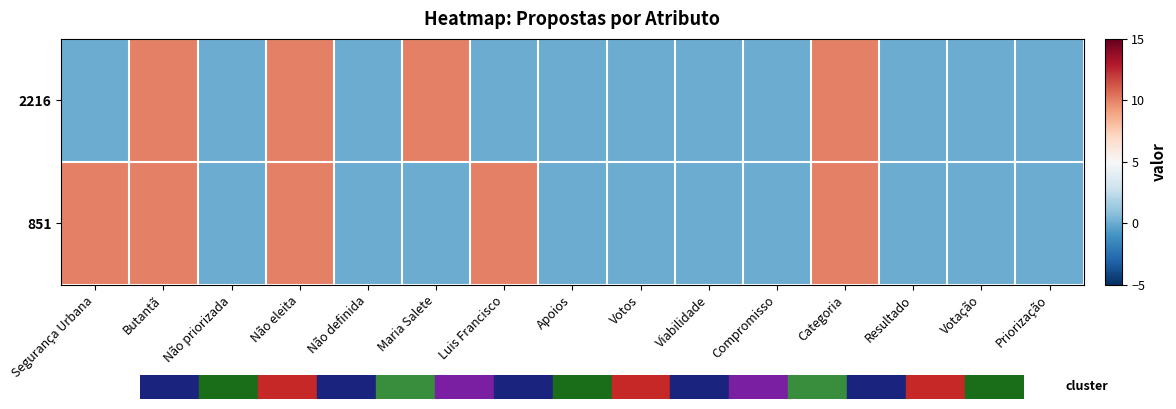

Reading left to right, transcribe all the data shown in this chart.

2216: Segurança Urbana=0	Butantã=10	Não priorizada=0	Não eleita=10	Não definida=0	Maria Salete=10	Luis Francisco=0	Apoios=0	Votos=0	Viabilidade=0	Compromisso=0	Categoria=10	Resultado=0	Votação=0	Priorização=0
851: Segurança Urbana=10	Butantã=10	Não priorizada=0	Não eleita=10	Não definida=0	Maria Salete=0	Luis Francisco=10	Apoios=0	Votos=0	Viabilidade=0	Compromisso=0	Categoria=10	Resultado=0	Votação=0	Priorização=0